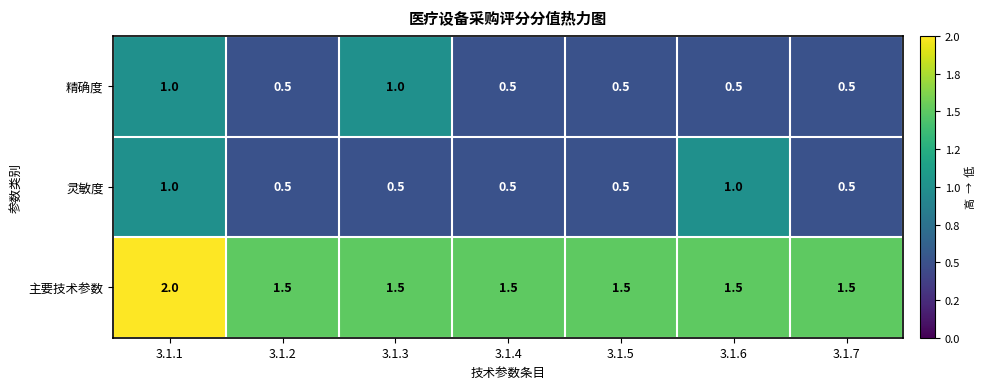

What is the spread (max minus min) of values at 3.1.4?

1.0